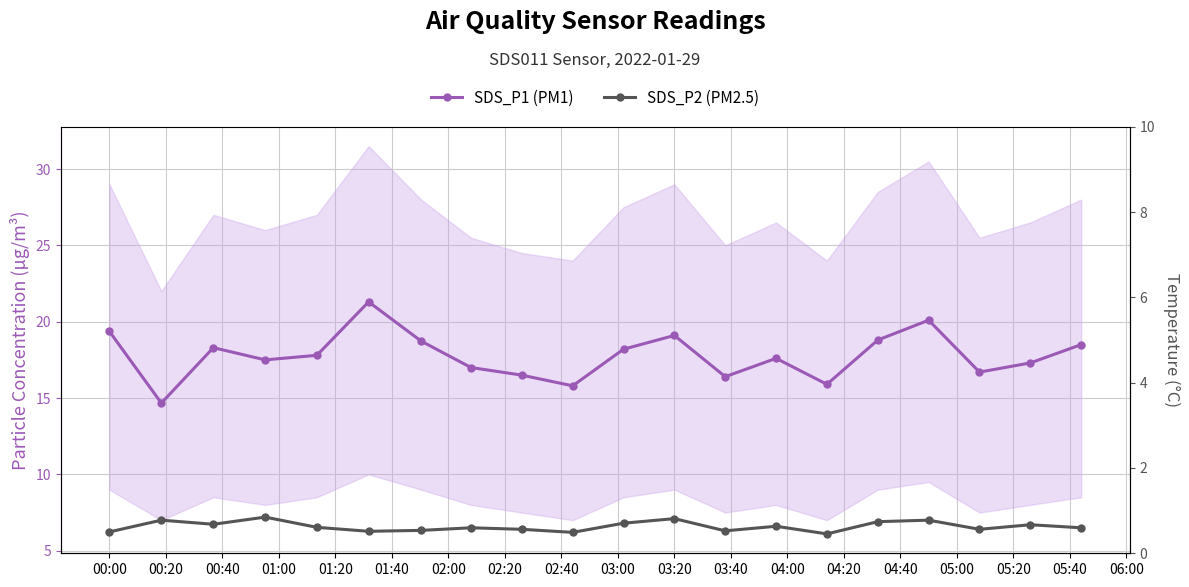

What is the average value of the SDS_P1 (PM1) series?

17.8